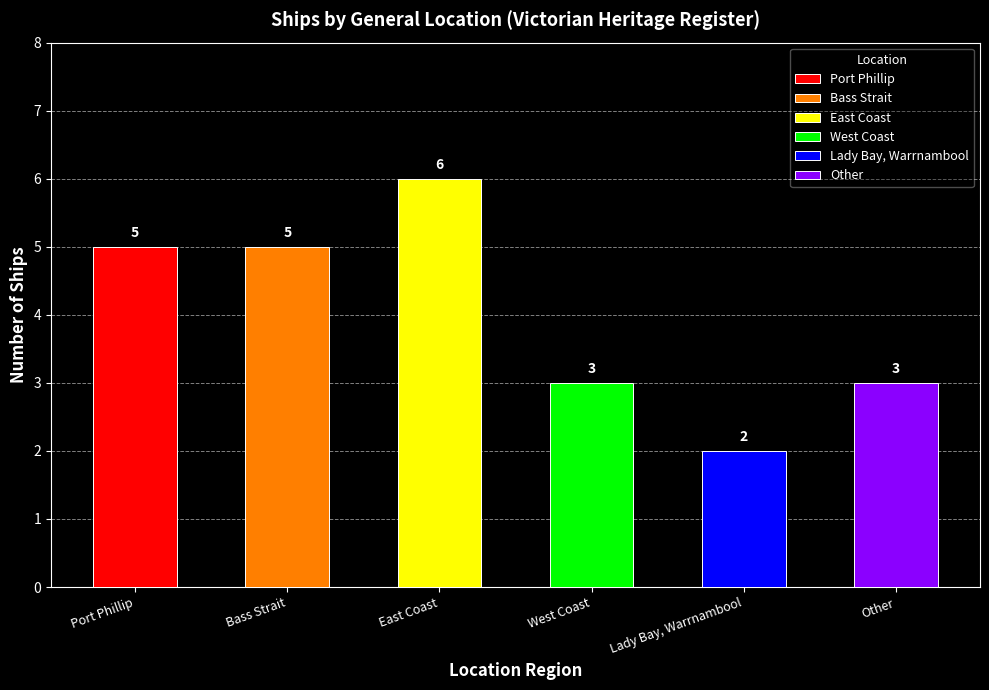

What is the sum of all values?

24